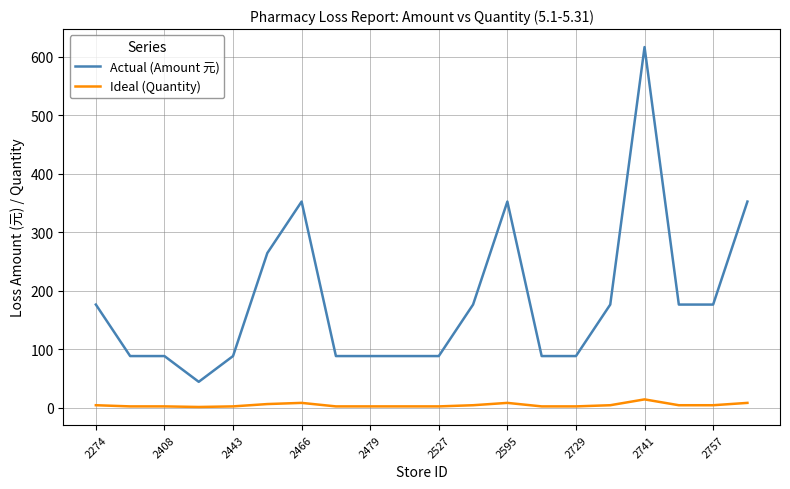

What is the maximum value for Ideal (Quantity)?

14.0